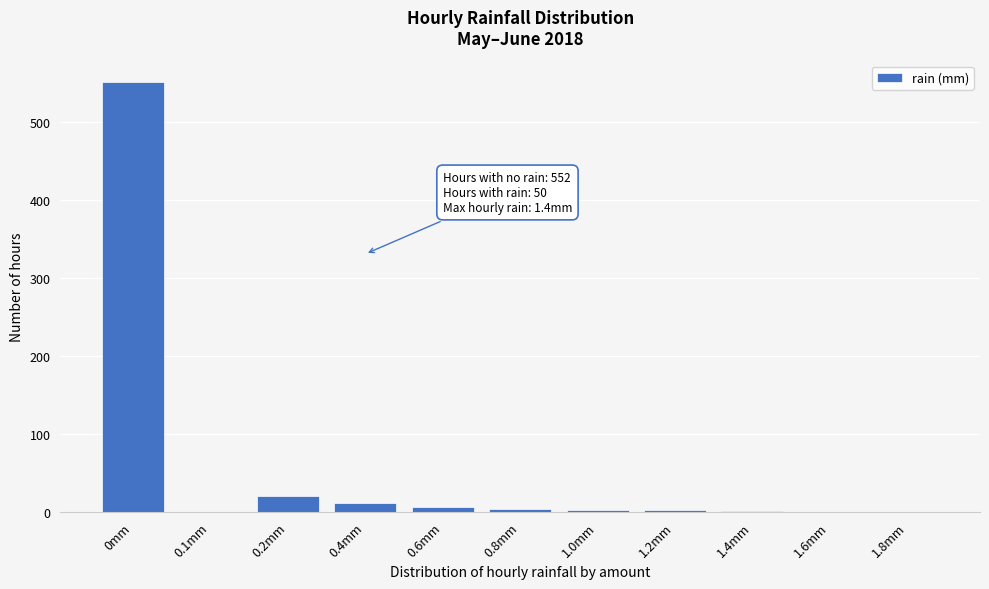

Which has a higher value, 0.4mm or 0mm?

0mm